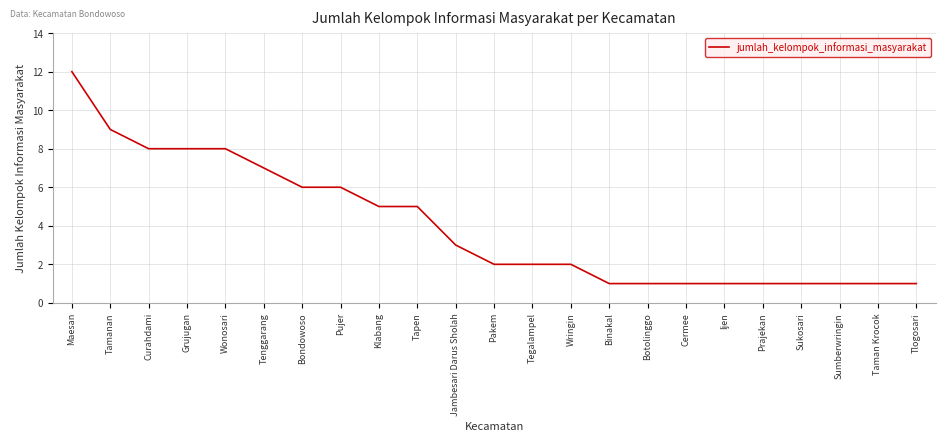

What is the sum of all values?

92